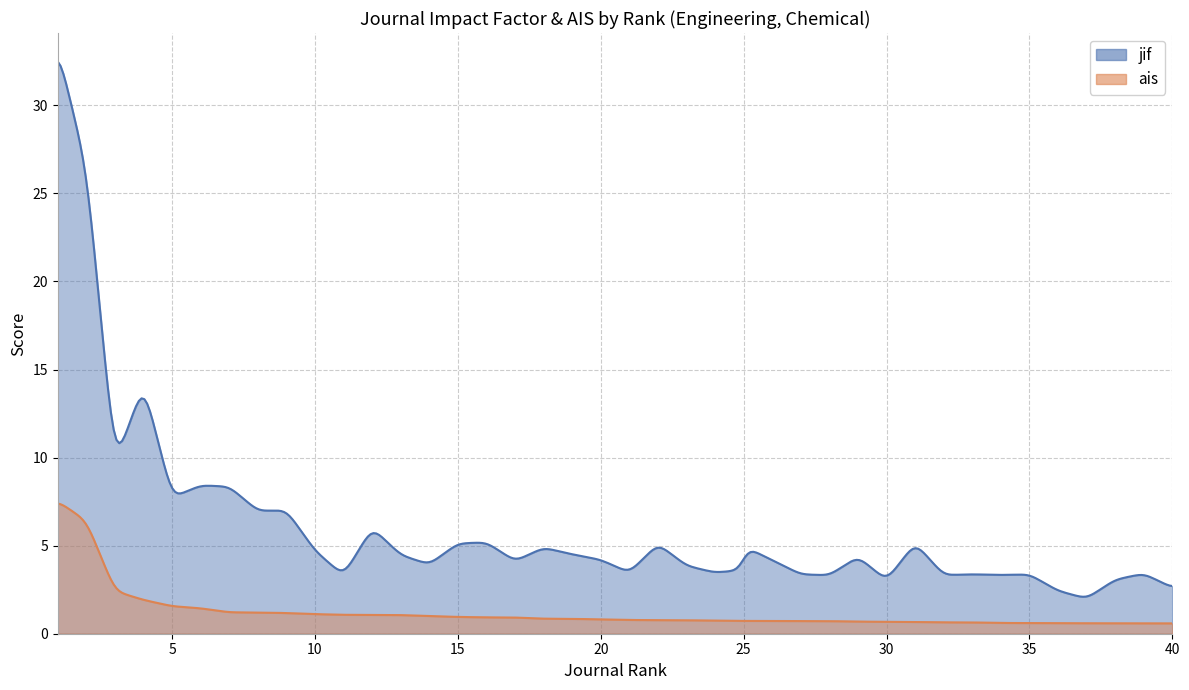

What is the difference between the maximum and second lowest values in the ais series?

6.8